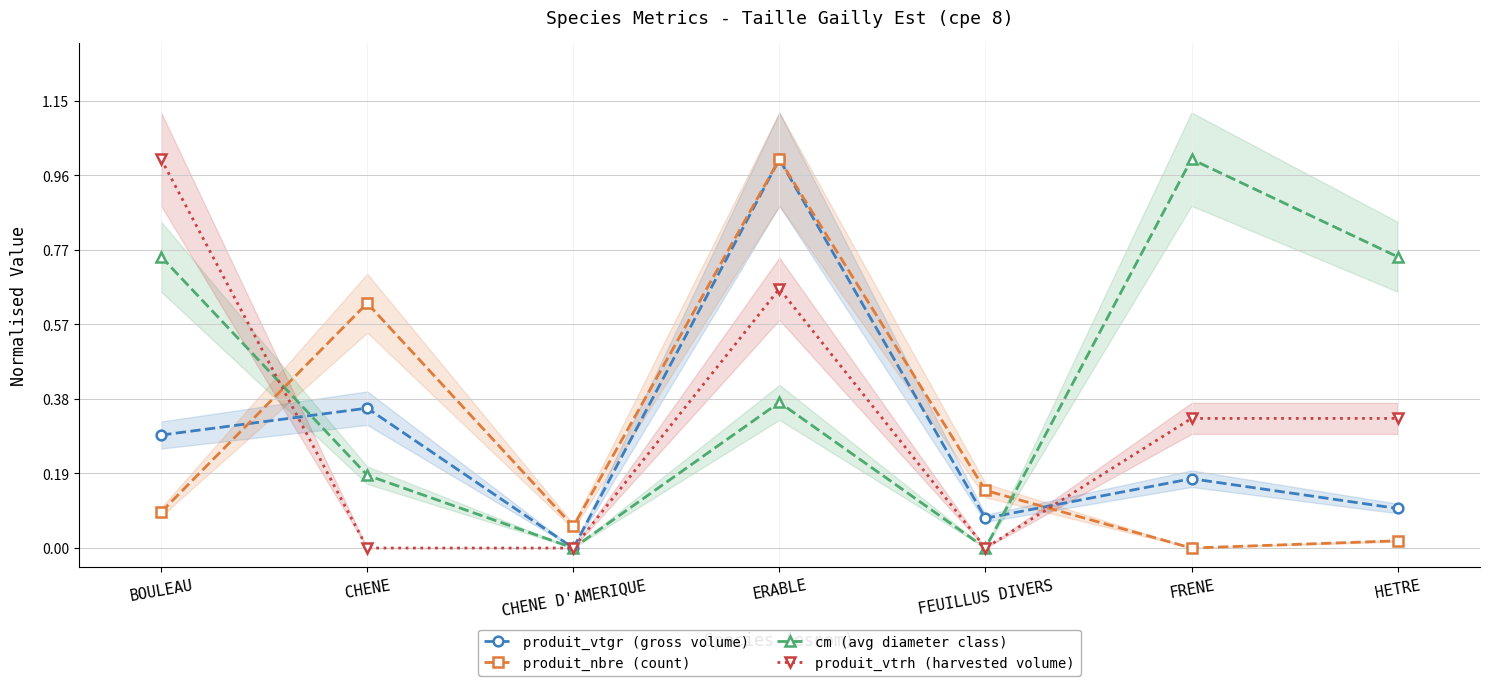

Reading left to right, transcribe all the data shown in this chart.

produit_vtgr (gross volume): 0.3	0.4	0.0	1.0	0.1	0.2	0.1
produit_nbre (count): 0.1	0.6	0.1	1.0	0.1	0.0	0.0
cm (avg diameter class): 0.7	0.2	0.0	0.4	0.0	1.0	0.7
produit_vtrh (harvested volume): 1.0	0.0	0.0	0.7	0.0	0.3	0.3